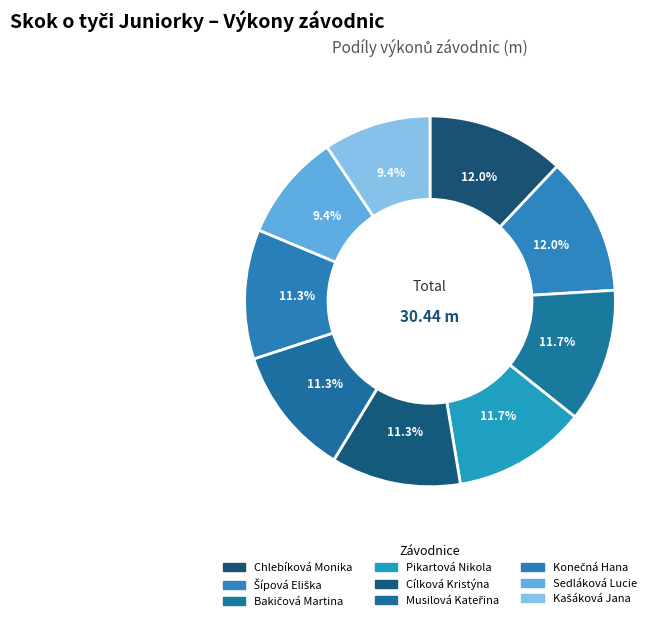

How many segments does this pie chart have?

9